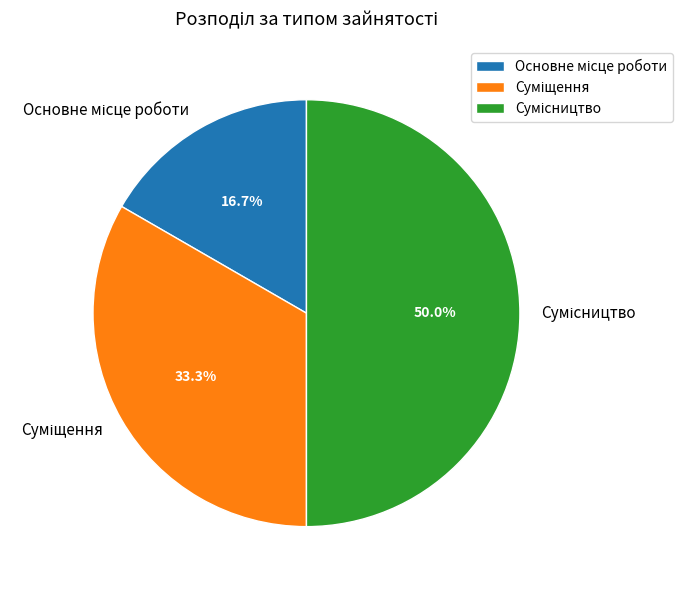

How many slices are in this pie chart?

3